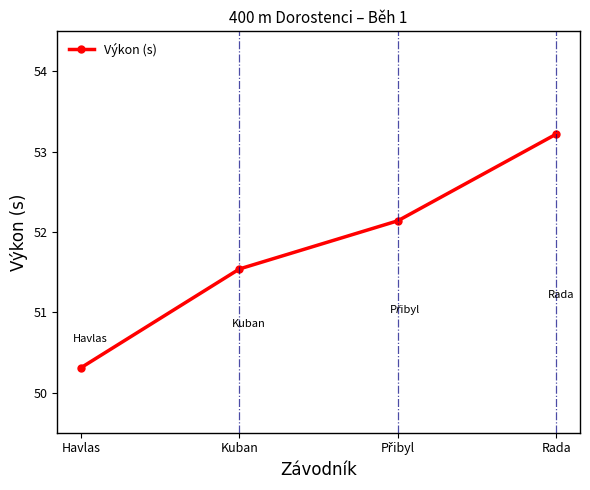

Reading left to right, list all the values displayed in this chart.

50.3	51.5	52.1	53.2